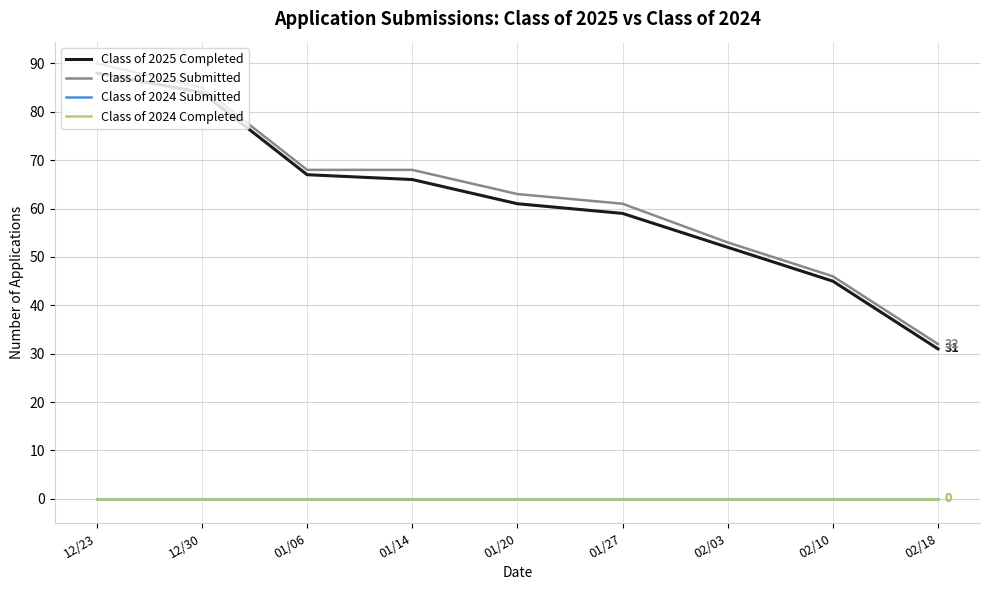

The value of Class of 2024 Completed at 12/23 is 0. True or false?

True